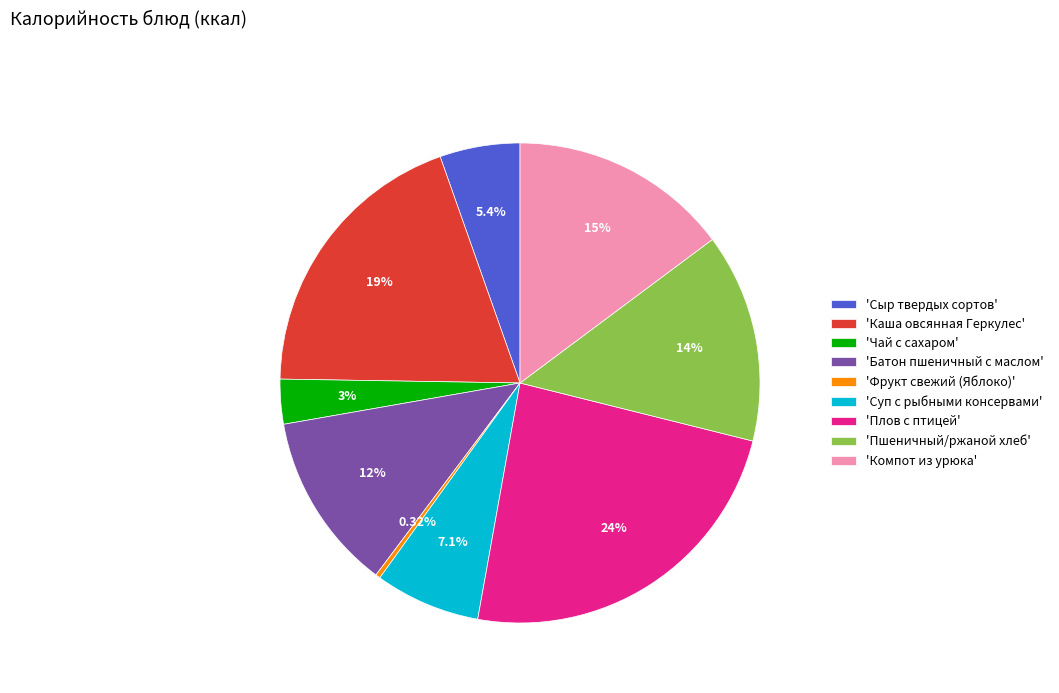

Rank the categories by value from highest to lowest.

'Плов с птицей', 'Каша овсянная Геркулес', 'Компот из урюка', 'Пшеничный/ржаной хлеб', 'Батон пшеничный с маслом', 'Суп с рыбными консервами', 'Сыр твердых сортов', 'Чай с сахаром', 'Фрукт свежий (Яблоко)'